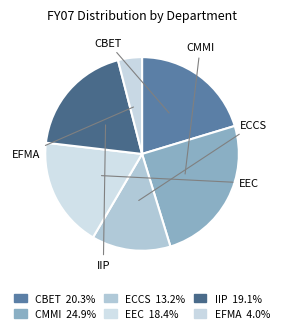

Approximately how many times larger is the value at IIP compared to CMMI?

0.8